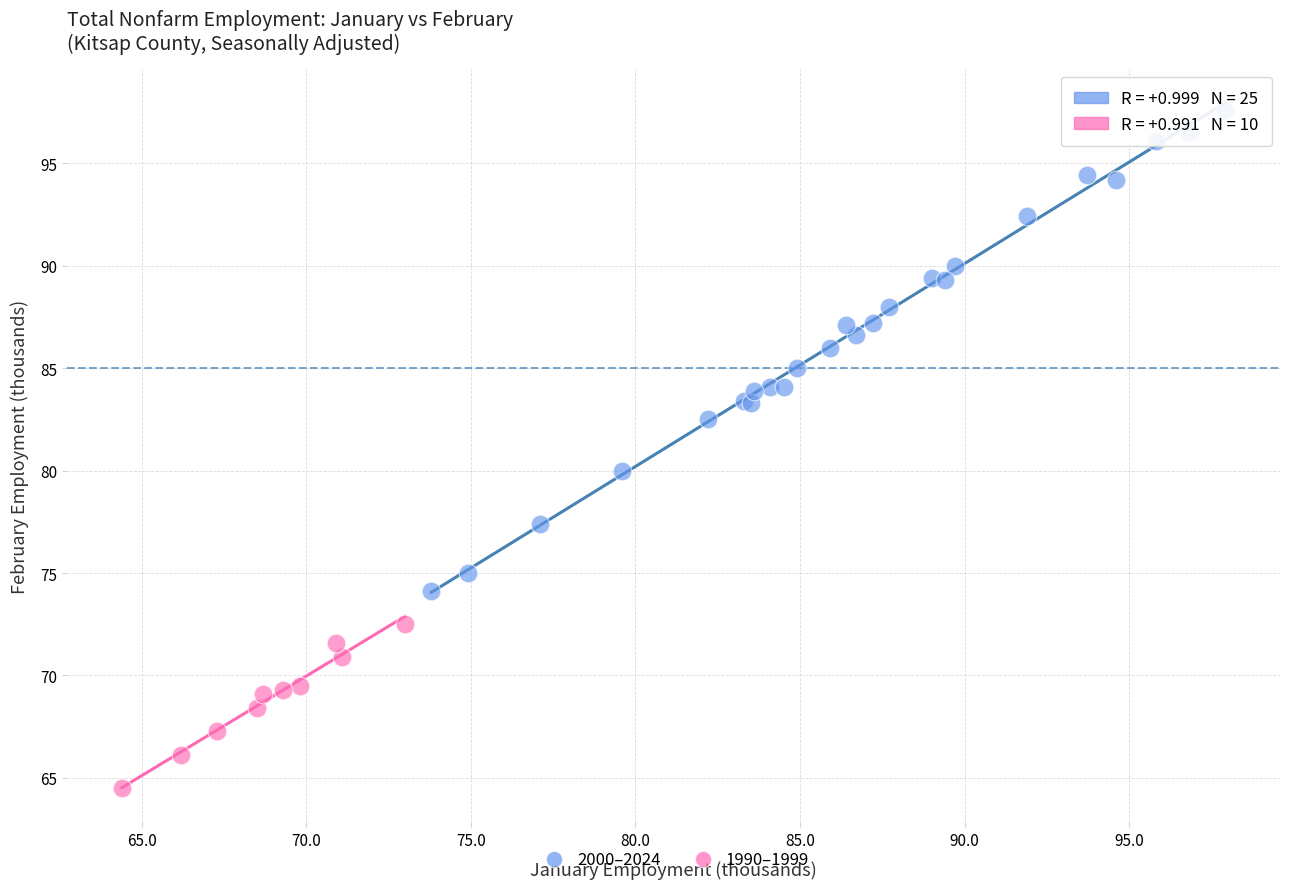

Which series contains the lowest Y value?

1990–1999